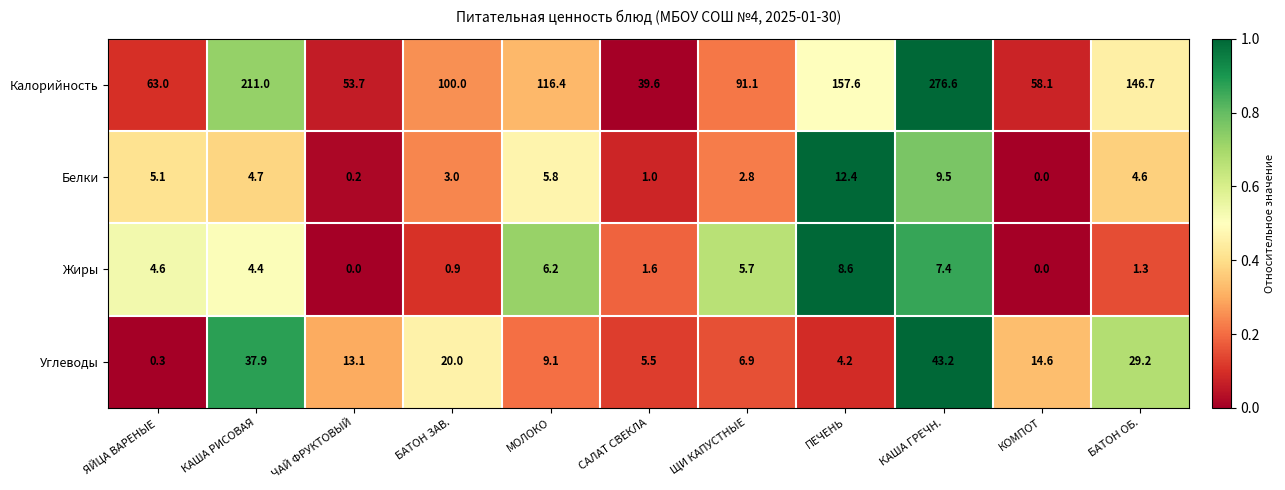

What is the difference between the maximum and minimum values in the Белки series?

12.4